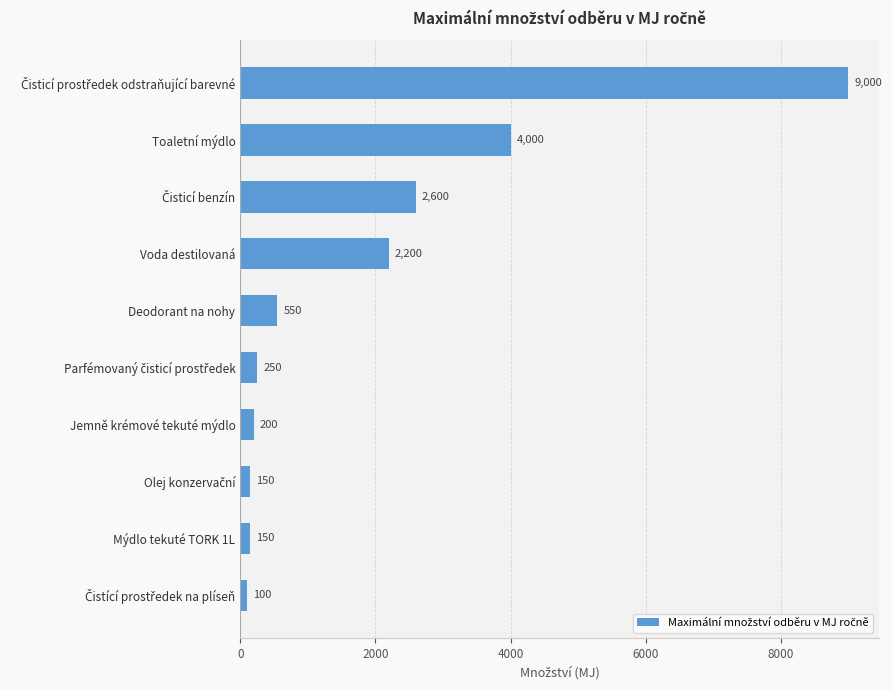

Count the number of data series in this chart.

1